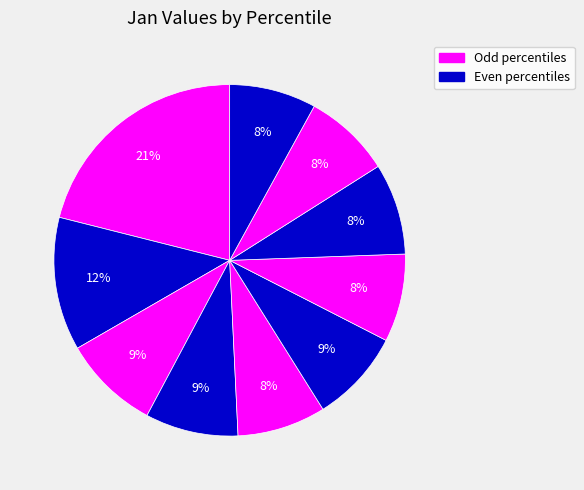

Which category has the biggest portion of the pie?

pct05